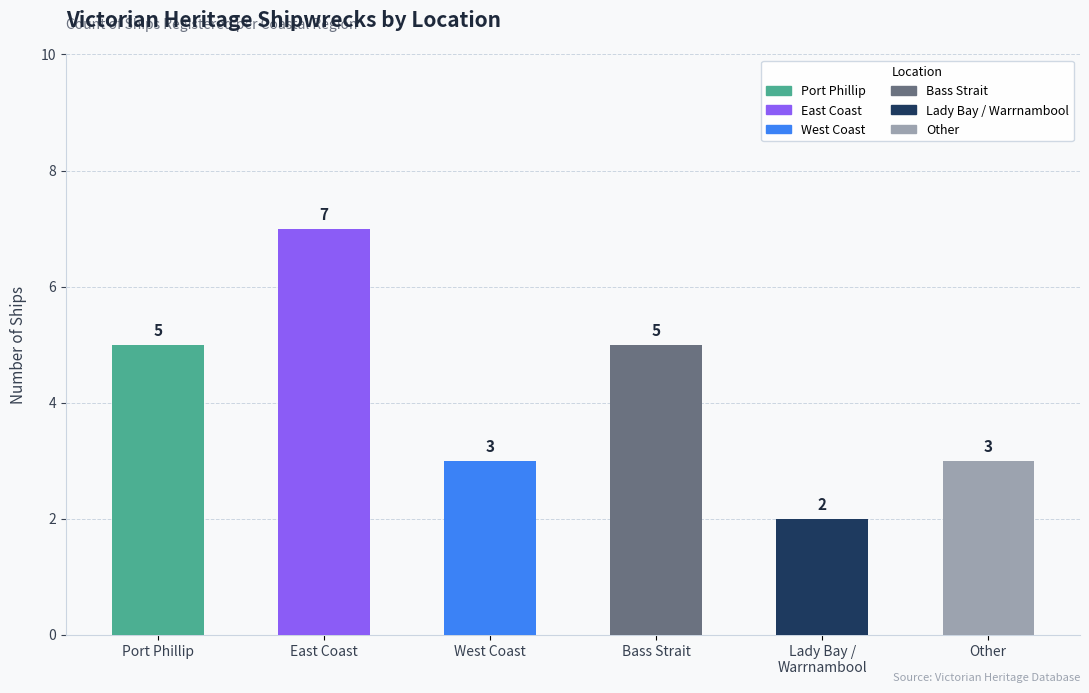

What is the ratio of the value at Bass Strait to the value at Port Phillip?

1.0